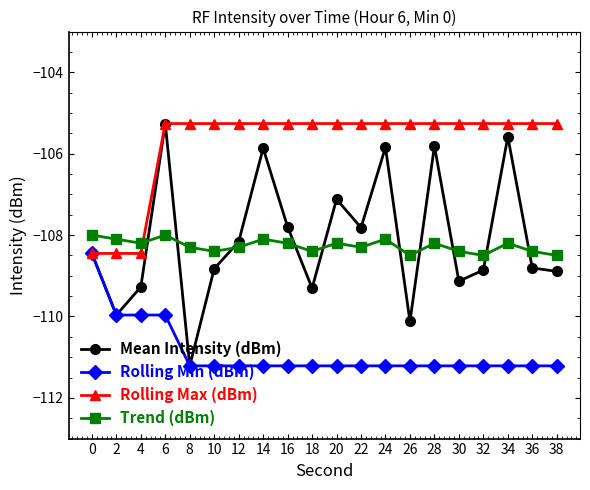

What is the spread (max minus min) of values at 14?

6.0